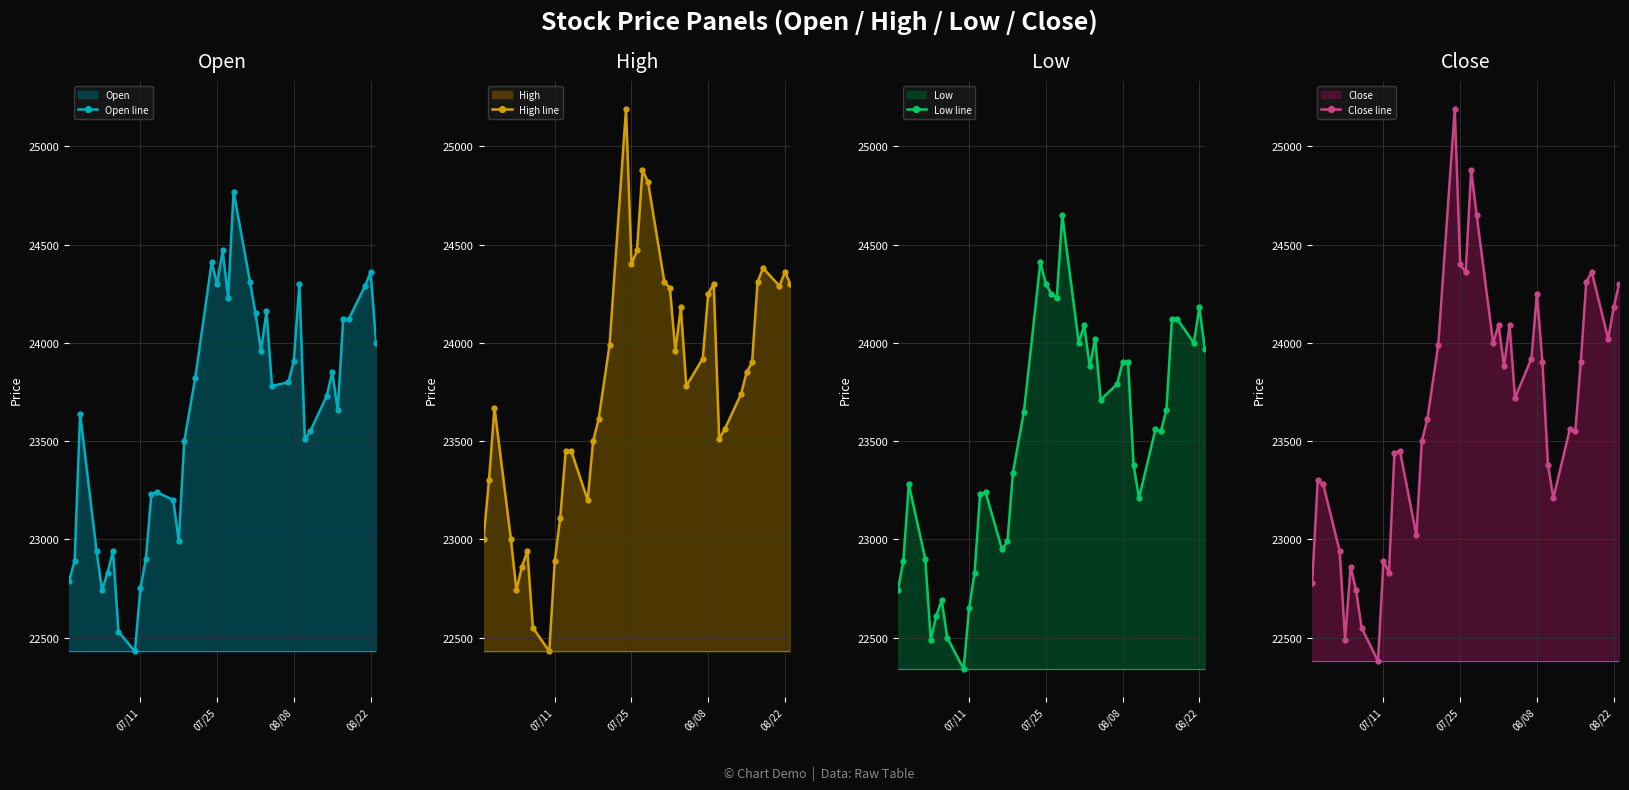

Which series has the largest total across all categories?

High line